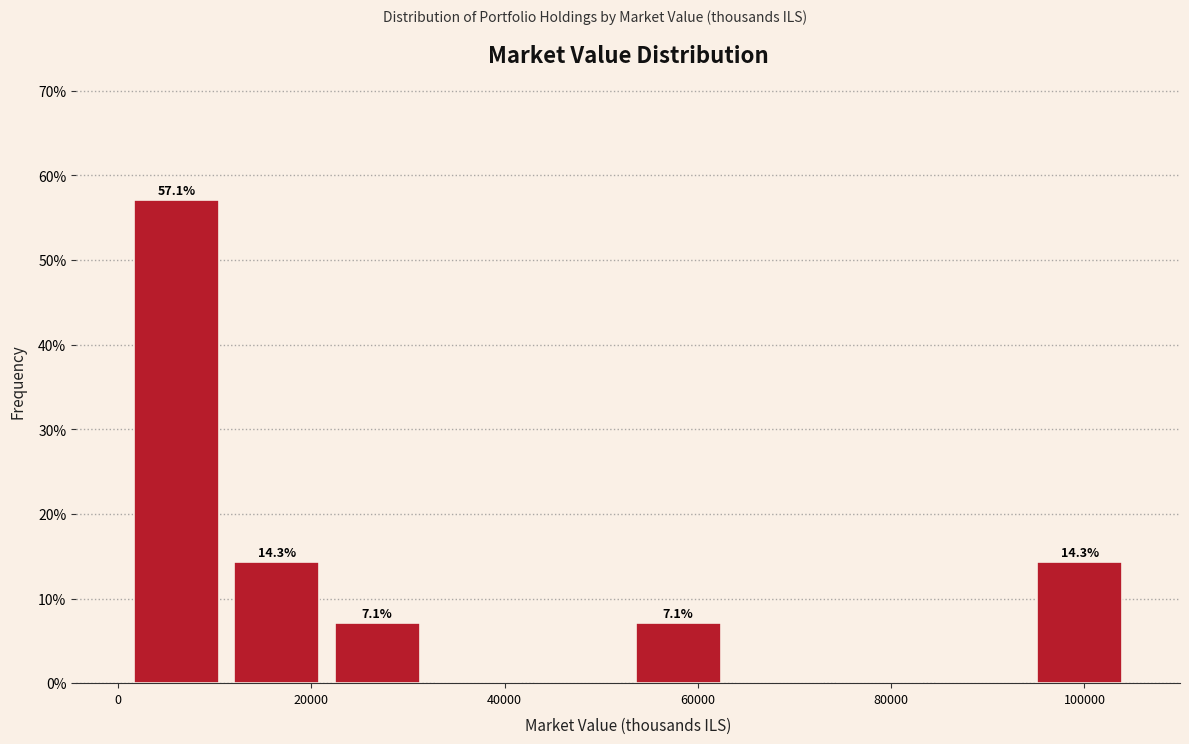

Which range on the x-axis has the tallest bar?

0 to 12000